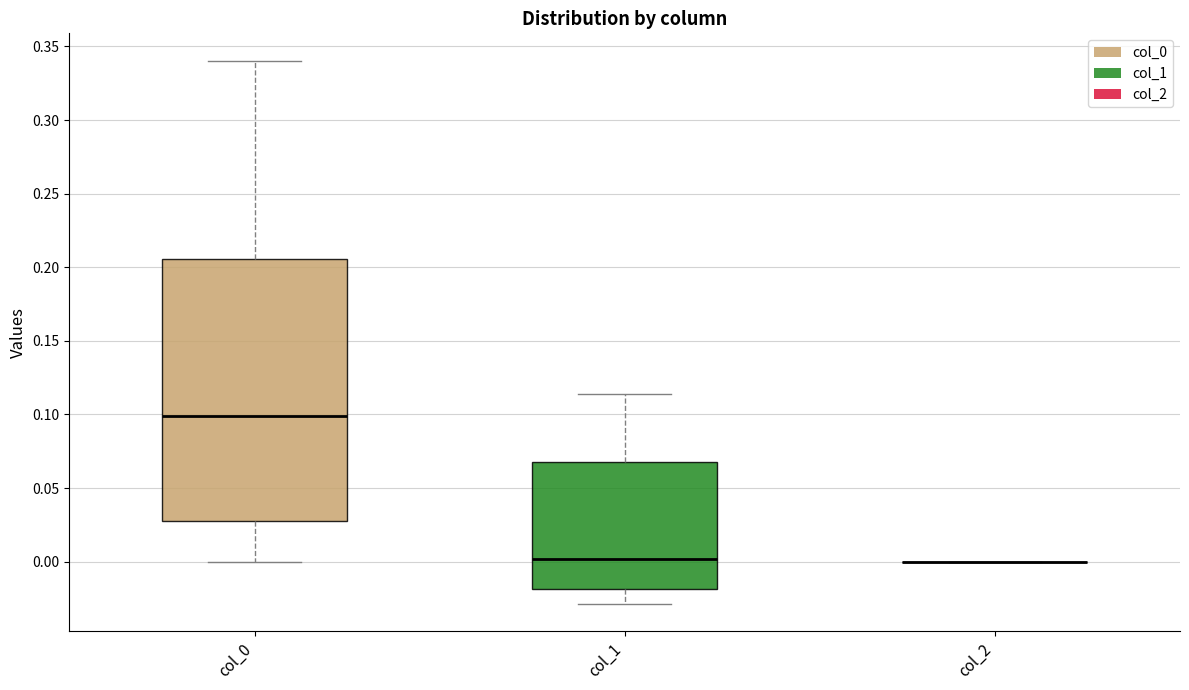

Where does the upper whisker of the box for col_0 end on the y-axis? The values are not printed on the chart, so give them approximately, as read against the axis.

0.340